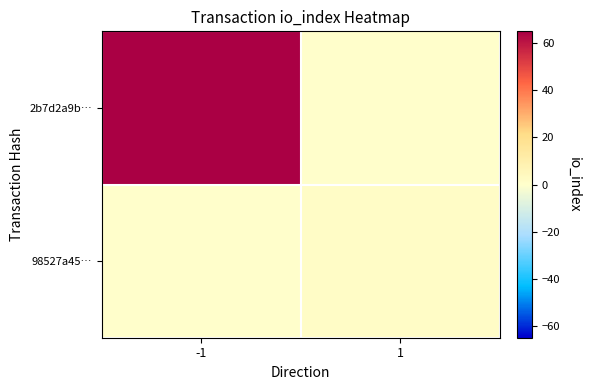

Reading left to right, extract all data points from this chart.

2b7d2a9b…: -1=65	1=0
98527a45…: -1=0	1=2